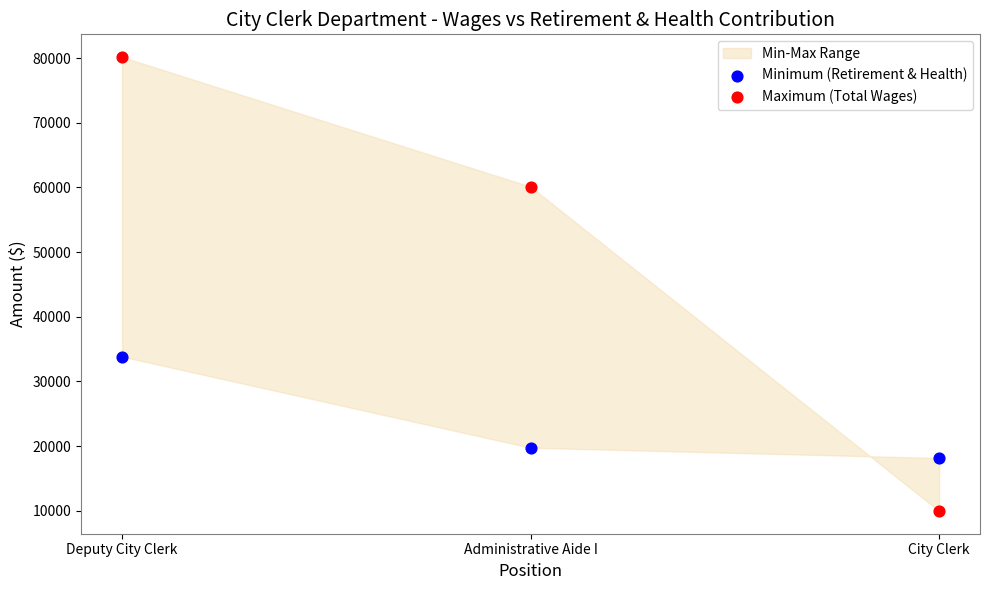

In the Maximum (Total Wages) series, what Y value is closest to 45064?

60118